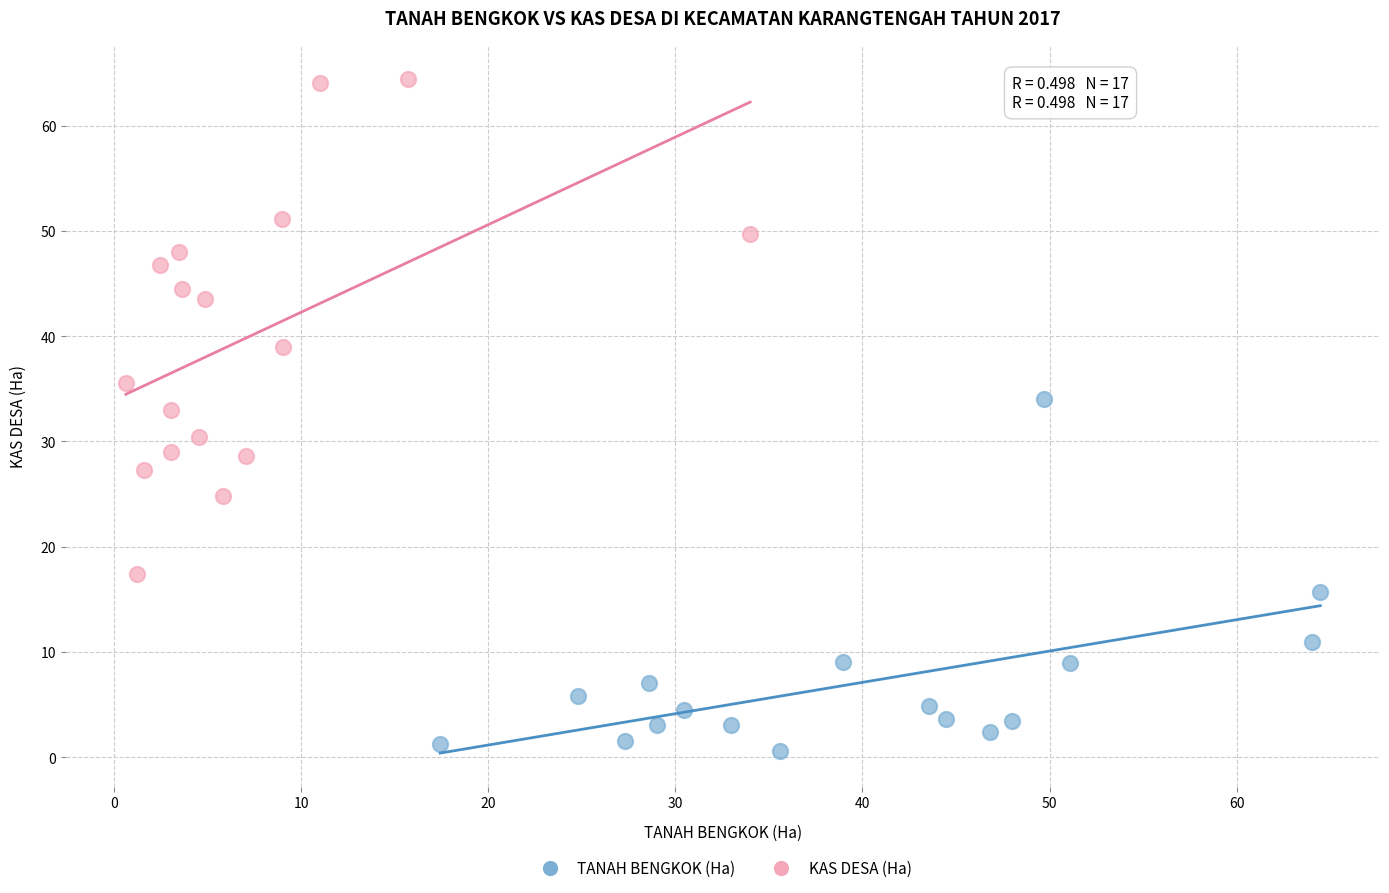

Which series reaches the maximum Y coordinate?

KAS DESA (Ha)